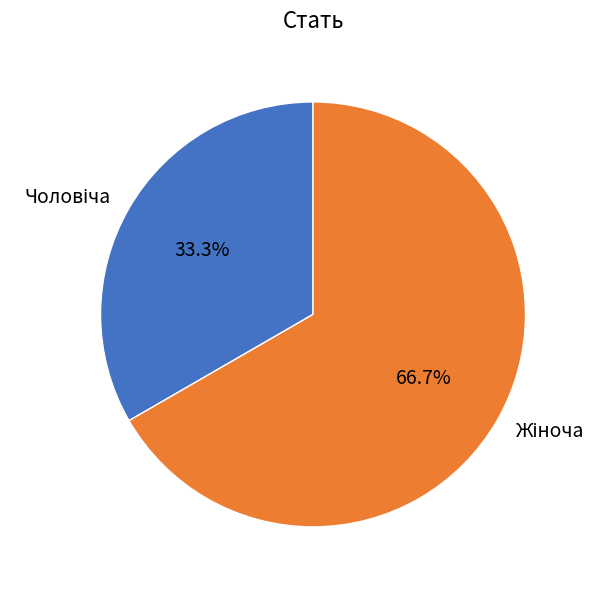

Is there any slice that represents more than half of the pie?

Yes